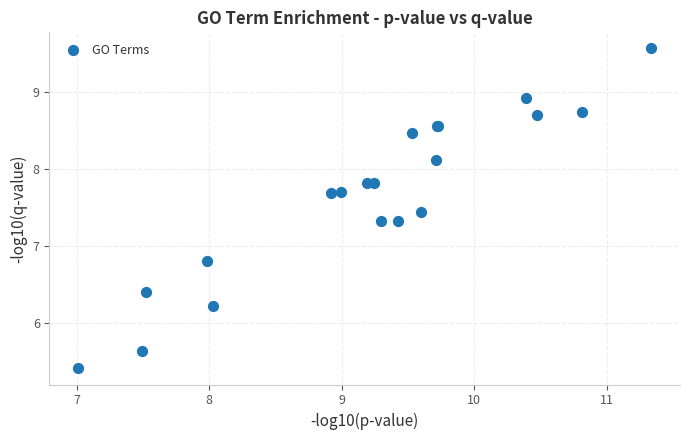

What Y value in the scatter plot is closest to 7?

6.8